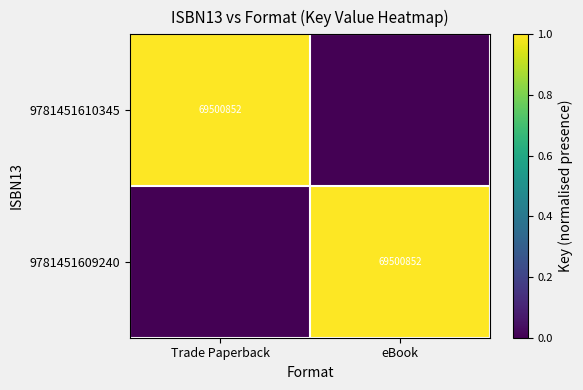

True or false: 9781451610345 has a value of 69500852 at Trade Paperback.

True